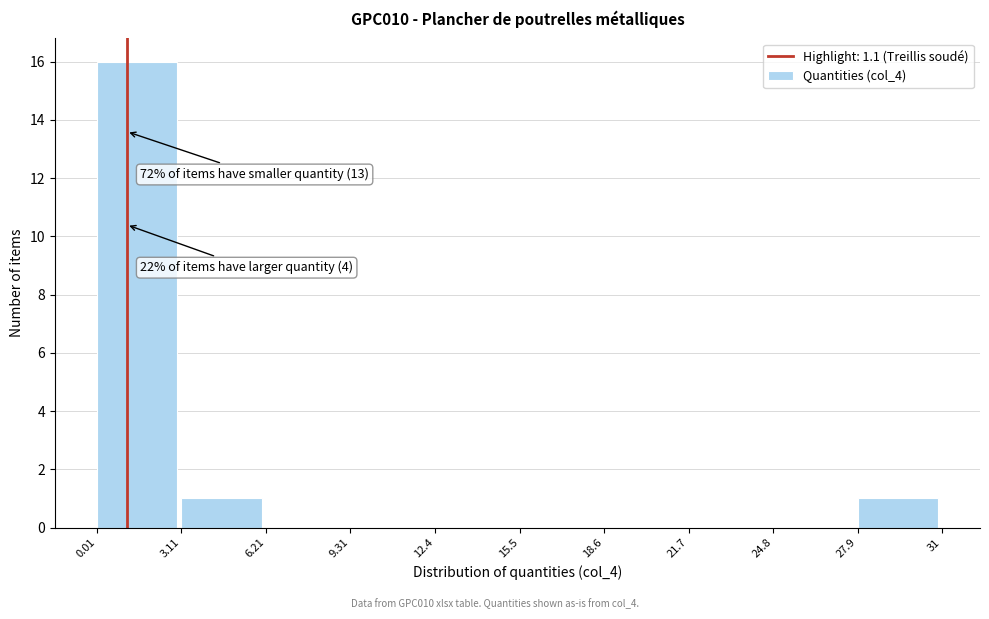

Over which range of the x-axis is the bar tallest?

0.01 to 3.11